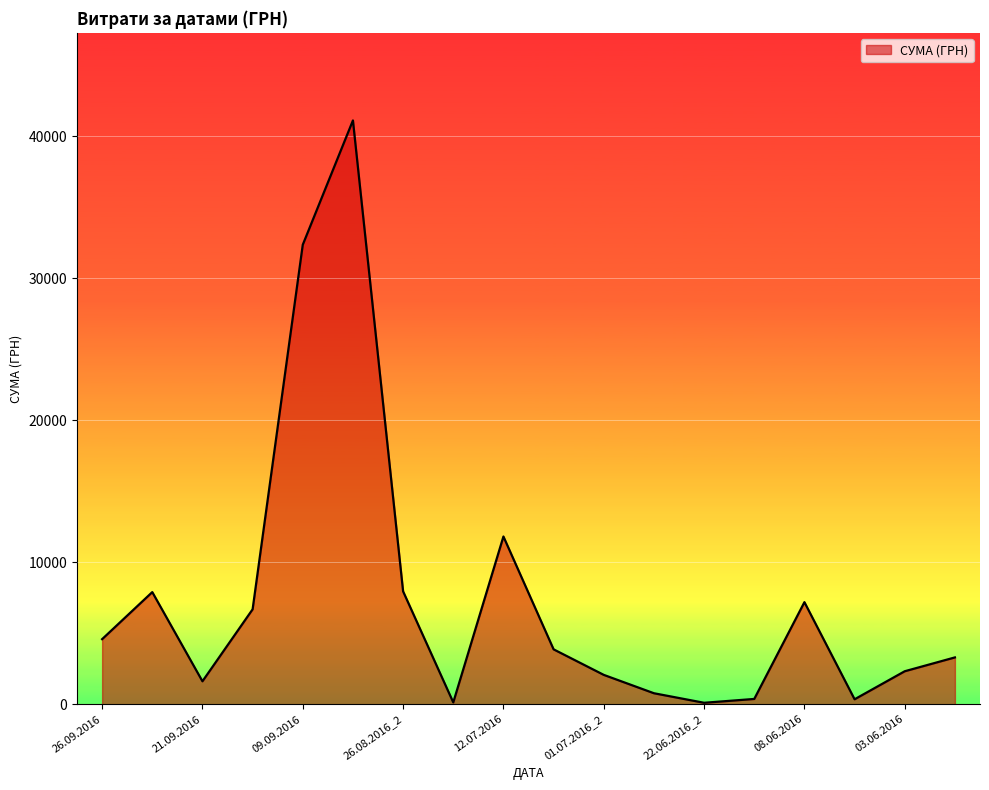

What is the difference between the maximum and minimum values?

41013.0